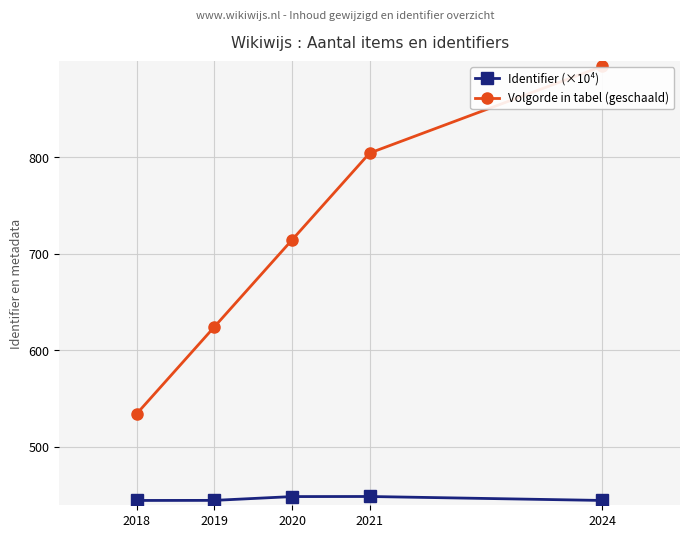

What are all the series names shown in the legend?

Identifier (×10⁴), Volgorde in tabel (geschaald)